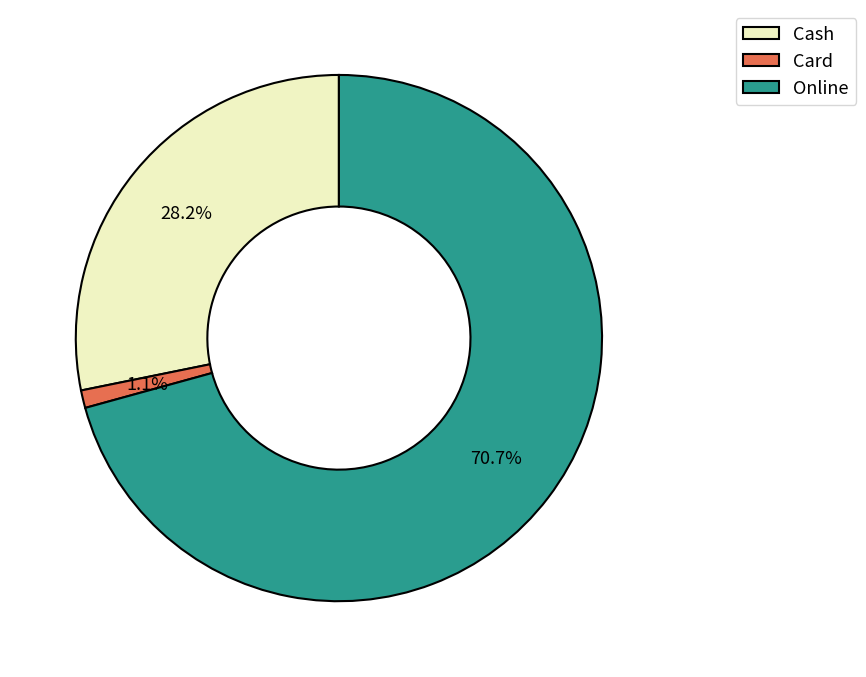

To the nearest percent, what is the difference between the largest and smallest slice percentages?

70%